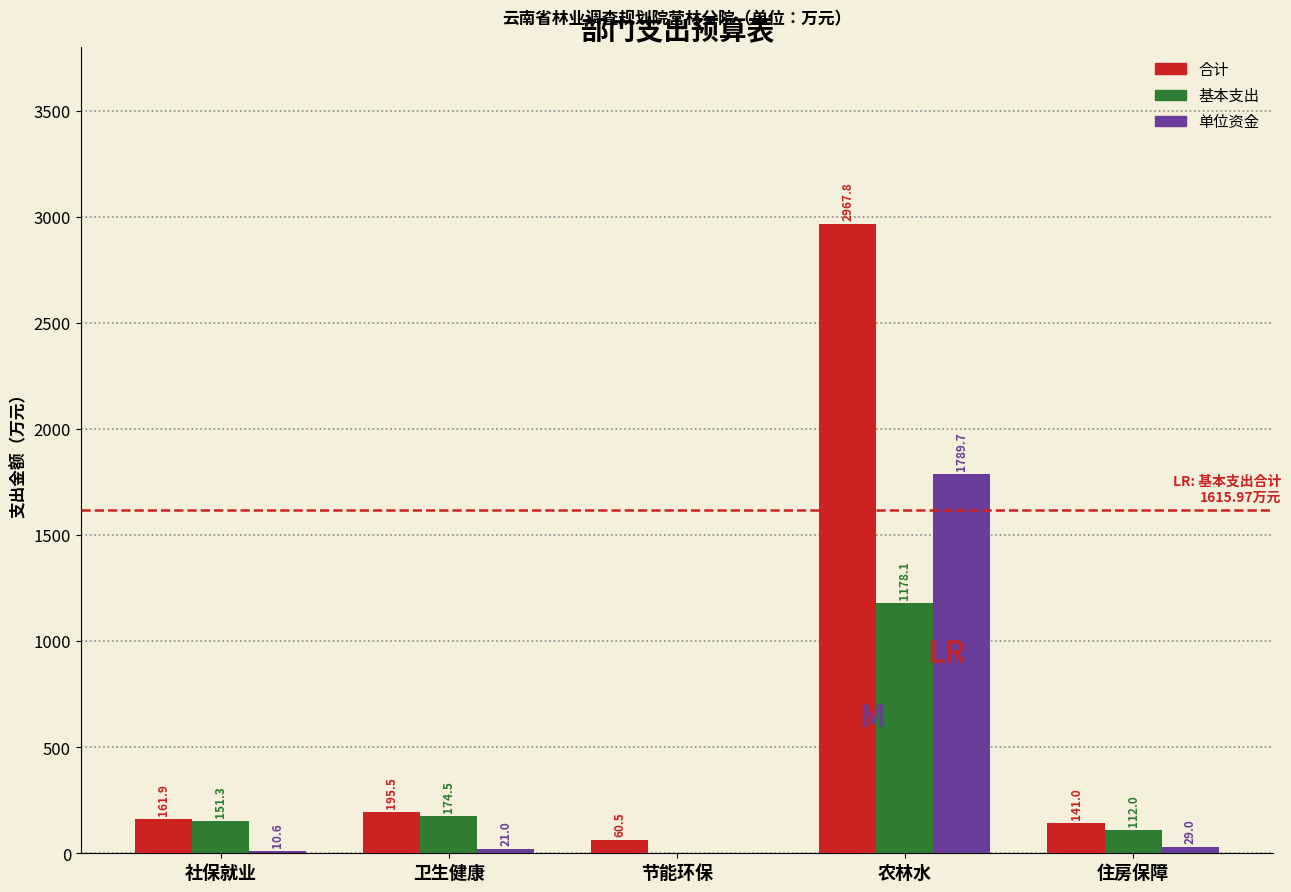

Reading right to left, transcribe all the data shown in this chart.

合计: 住房保障=141.0	农林水=2967.8	节能环保=60.5	卫生健康=195.5	社保就业=161.9
基本支出: 住房保障=112.0	农林水=1178.1	节能环保=0.0	卫生健康=174.5	社保就业=151.3
单位资金: 住房保障=29.0	农林水=1789.7	节能环保=0.0	卫生健康=21.0	社保就业=10.6